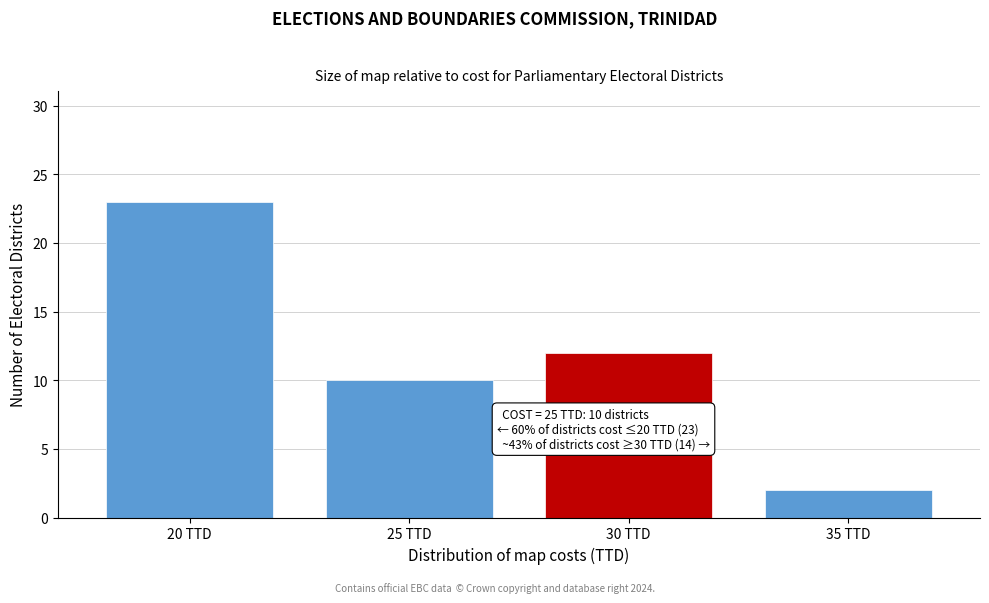

Reading left to right, what are all the values shown in this chart?

20 TTD=23	25 TTD=10	30 TTD=12	35 TTD=2